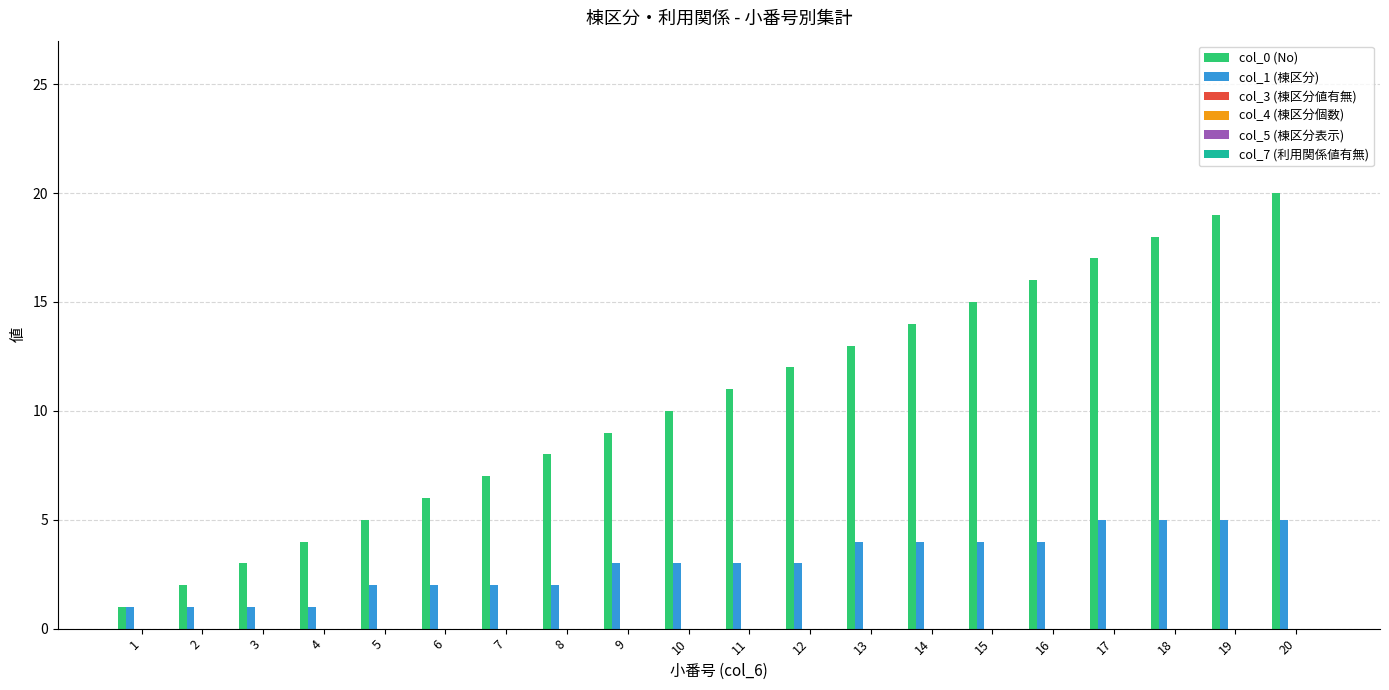

Which series has the largest total across all categories?

col_0 (No)